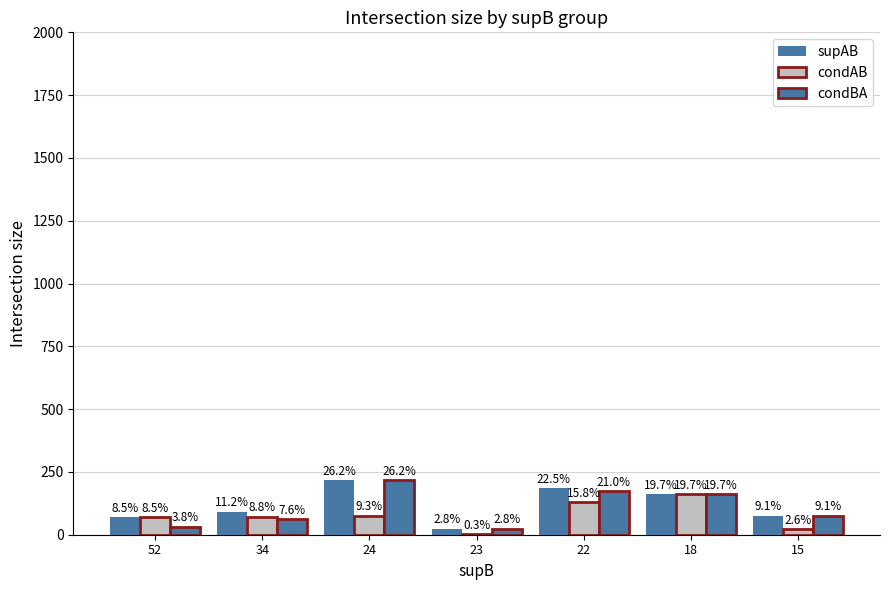

Between 34 and 23, which series saw the biggest shift?

condAB